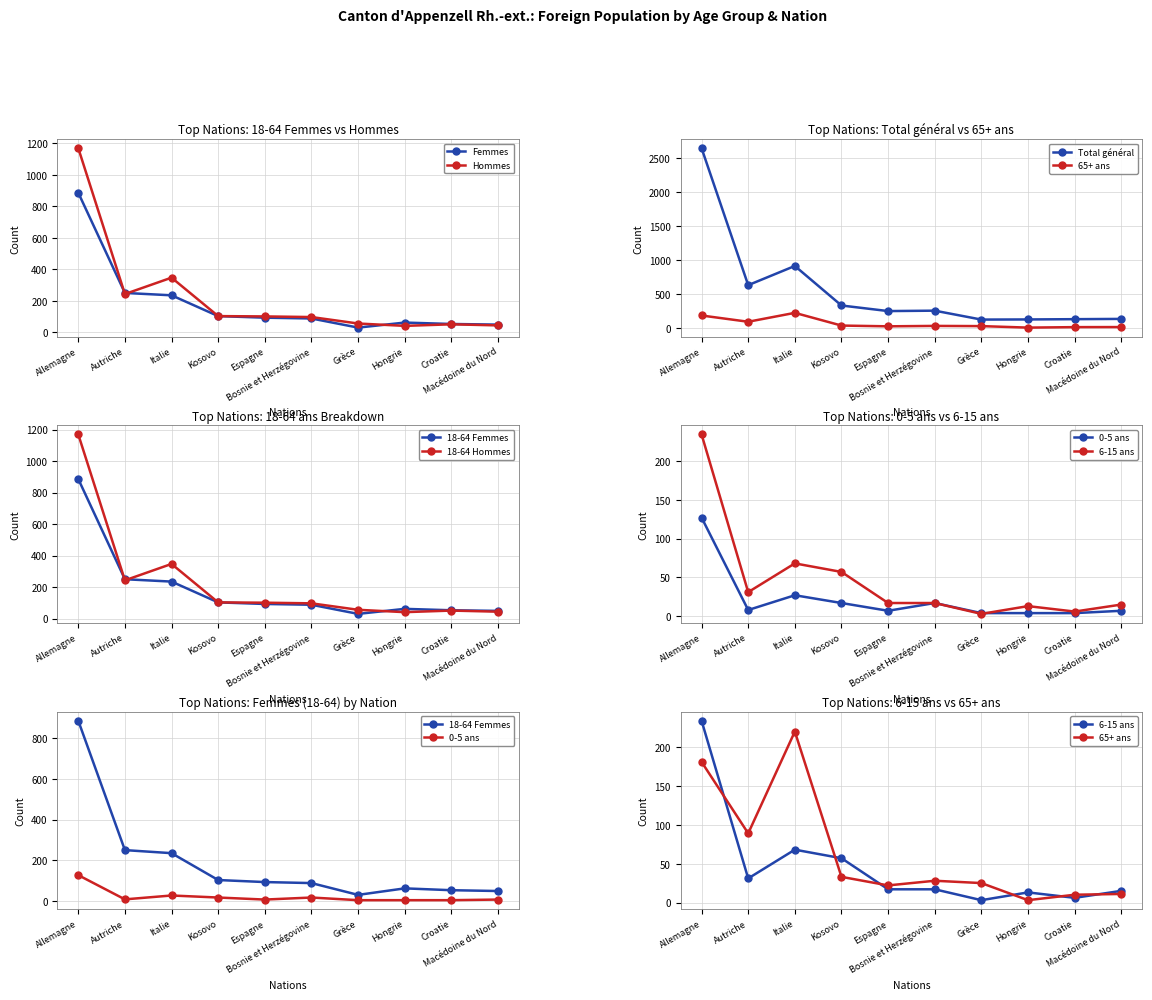

True or false: 0-5 ans has a value of 24 at Bosnie et Herzégovine.

False